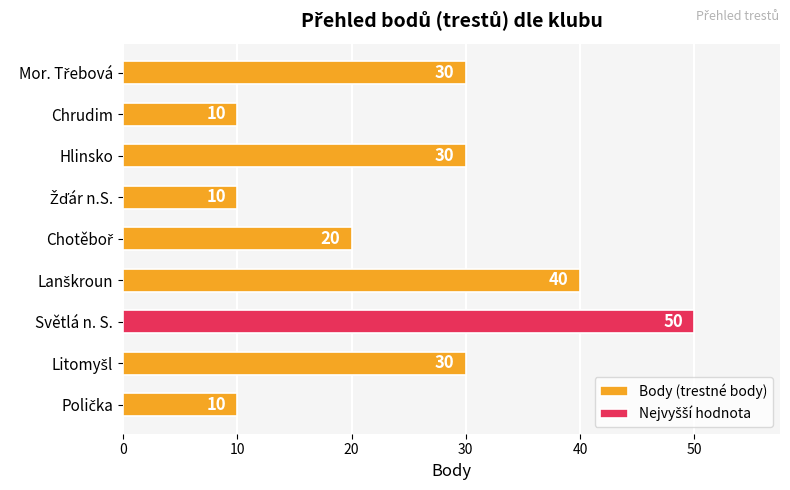

Reading right to left, transcribe all the data shown in this chart.

30	10	30	10	20	40	50	30	10